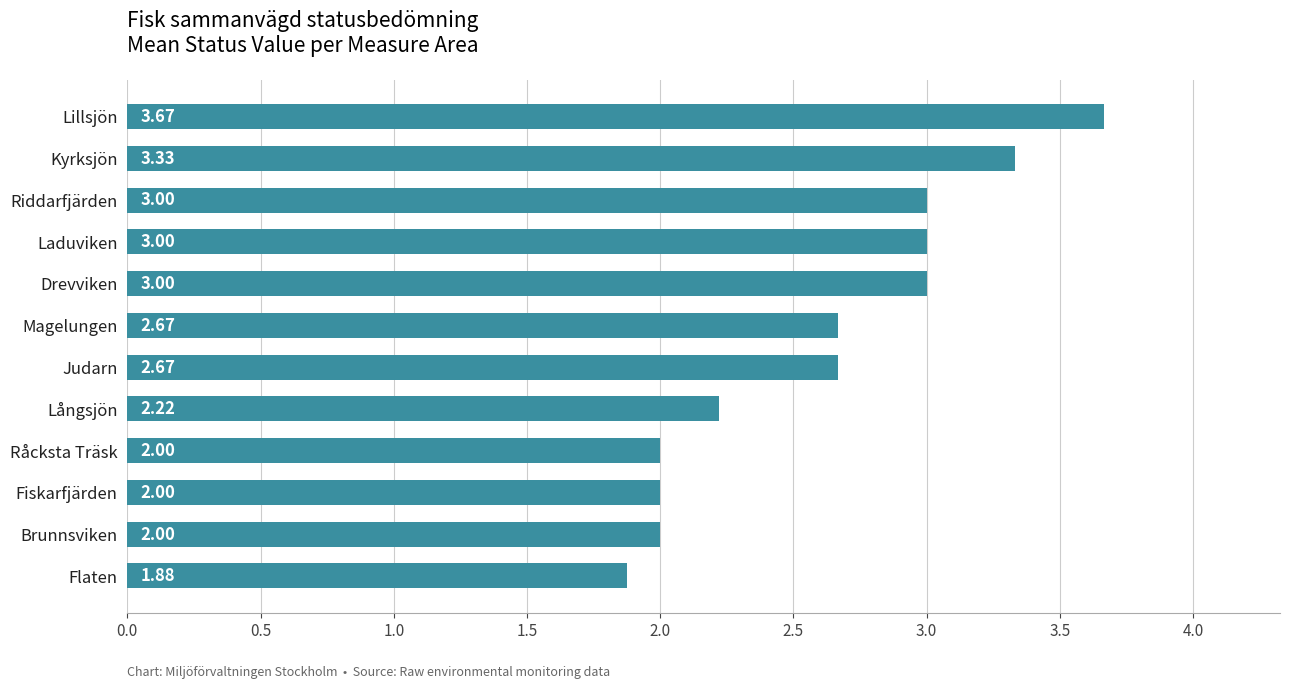

What is the change in value from Råcksta Träsk to Lillsjön?

+1.7